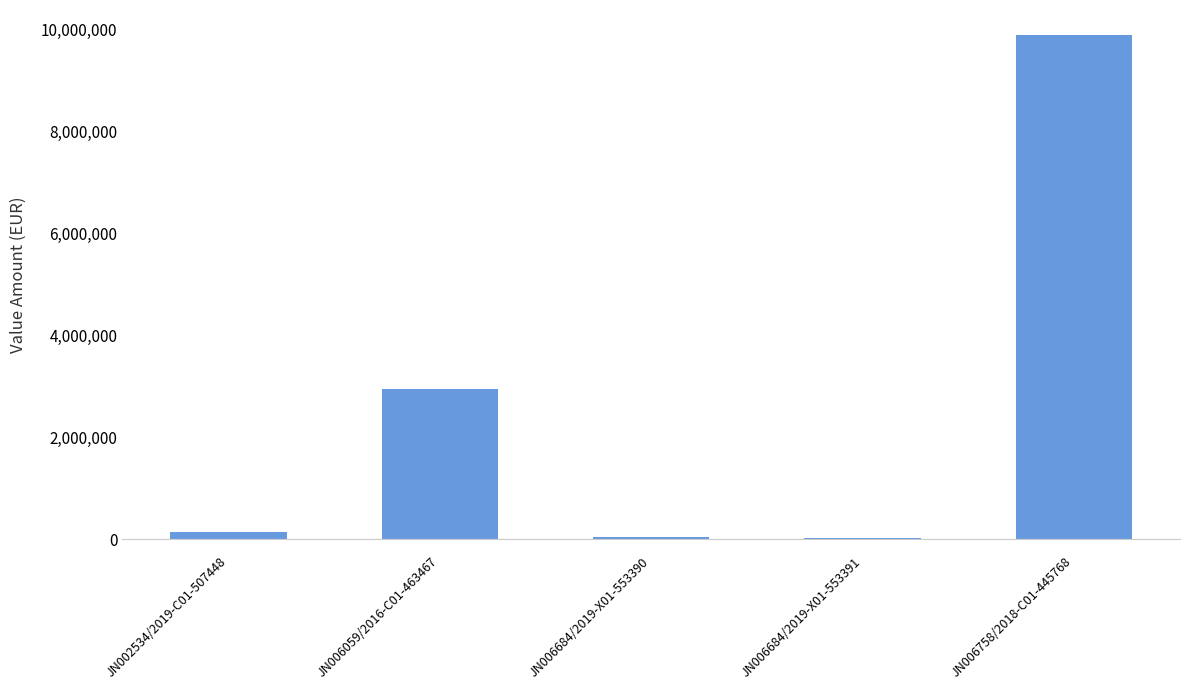

What is the change in value from JN006684/2019-X01-553390 to JN006758/2018-C01-445768?

+9838012.5